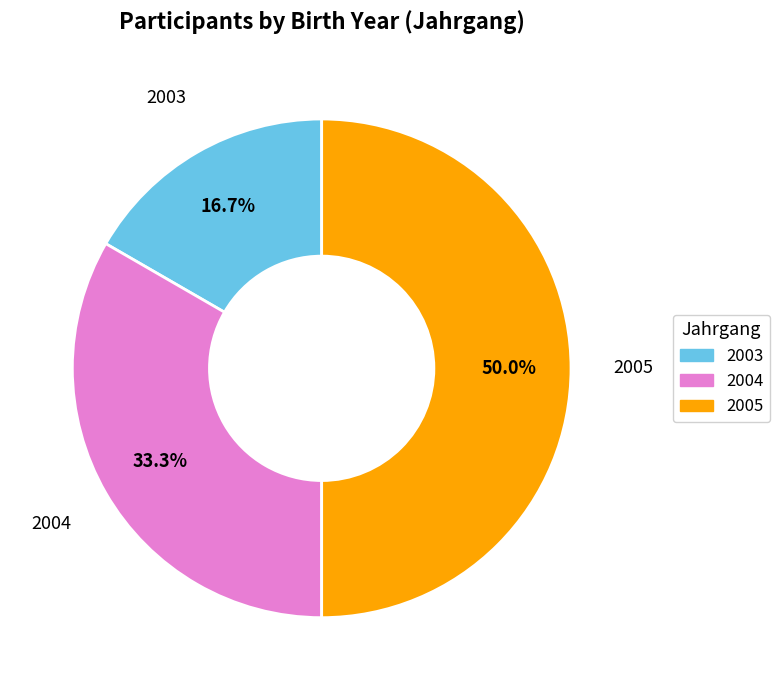

The 2004 slice represents 27% of the pie. True or false?

False